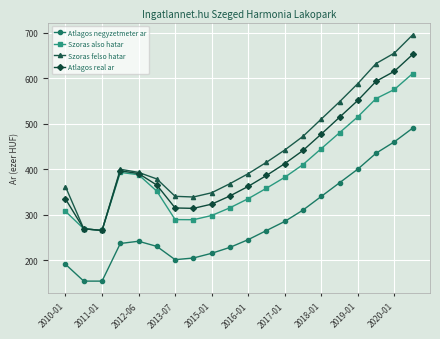

Which series has the largest total across all categories?

Szoras felso hatar